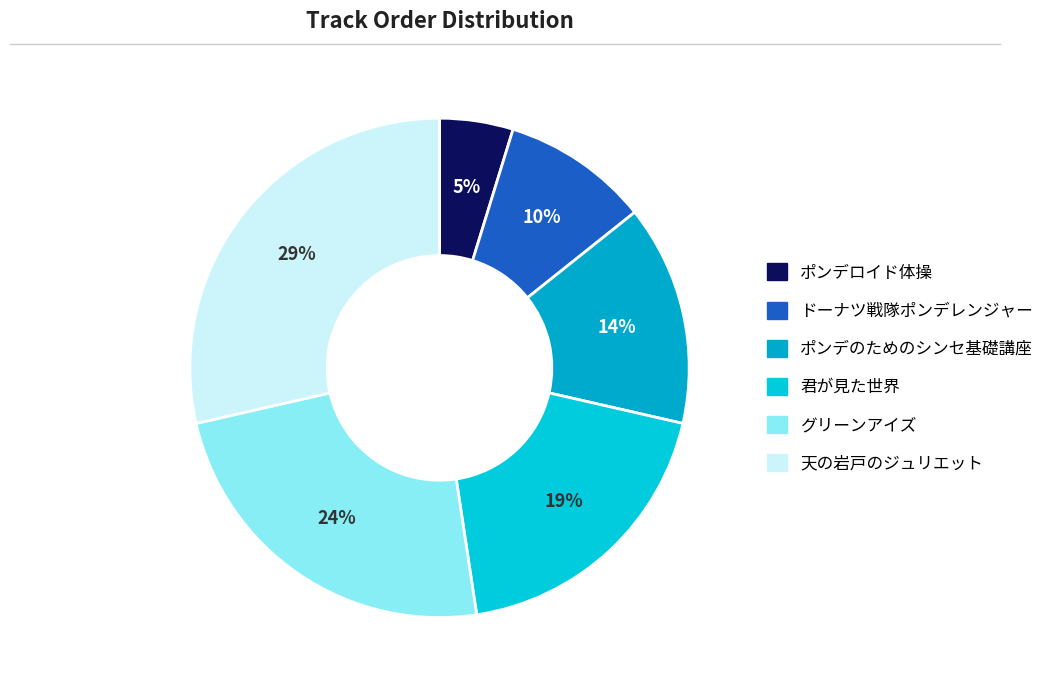

Which slice is the largest?

天の岩戸のジュリエット